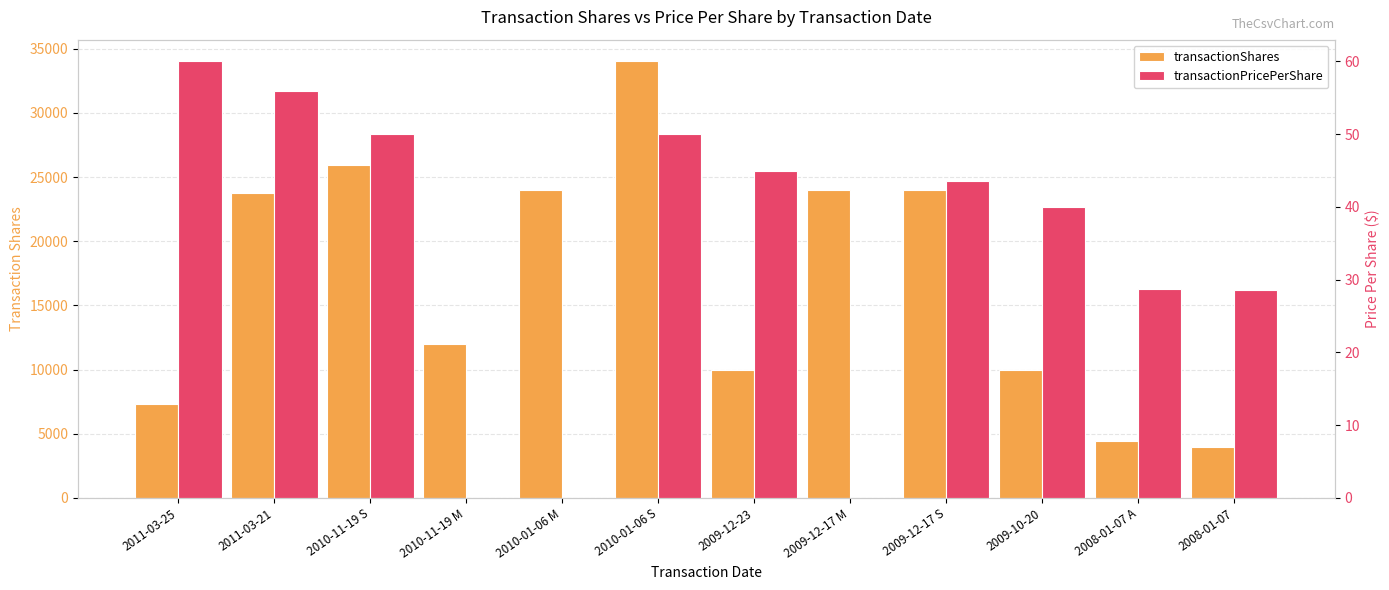

Reading left to right, transcribe all the data shown in this chart.

transactionShares: 2011-03-25=7318.0	2011-03-21=23724.0	2010-11-19 S=25945.0	2010-11-19 M=12000.0	2010-01-06 M=24000.0	2010-01-06 S=34000.0	2009-12-23=10000.0	2009-12-17 M=24000.0	2009-12-17 S=24000.0	2009-10-20=10000.0	2008-01-07 A=4402.0	2008-01-07=4002.0
transactionPricePerShare: 2011-03-25=60.0	2011-03-21=56.0	2010-11-19 S=50.0	2010-11-19 M=0.0	2010-01-06 M=0.0	2010-01-06 S=50.0	2009-12-23=45.0	2009-12-17 M=0.0	2009-12-17 S=43.5	2009-10-20=40.0	2008-01-07 A=28.7	2008-01-07=28.6